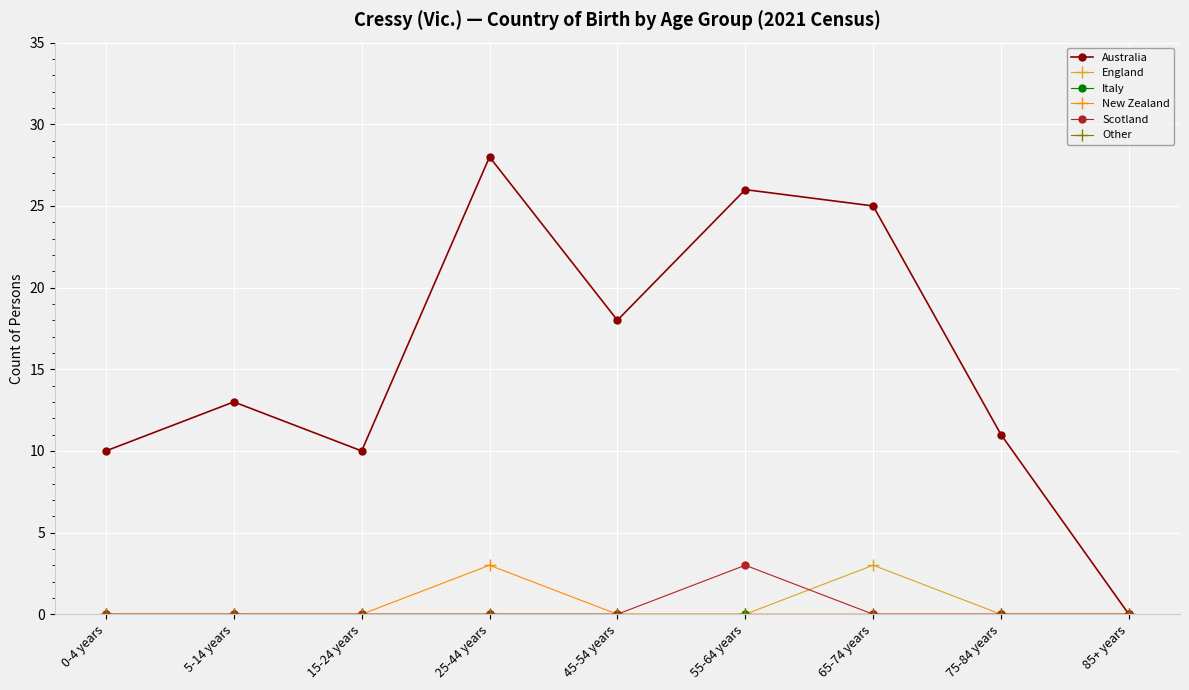

Which series has the largest total across all categories?

Australia